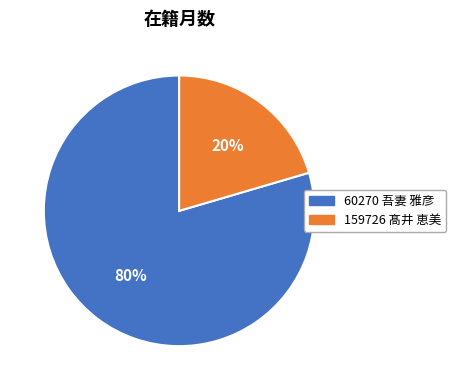

Which category has the smallest portion of the pie?

159726 髙井 恵美